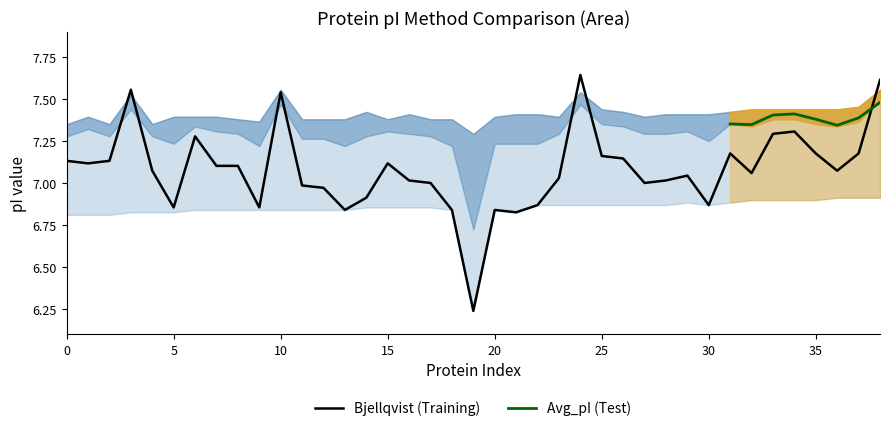

What position from the left is 18?

19